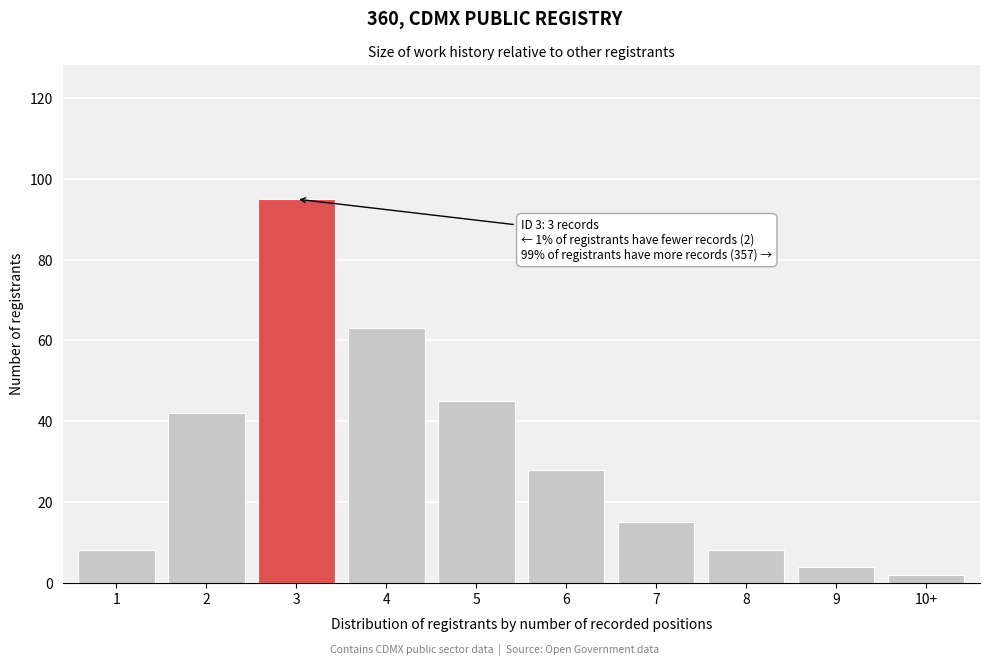

Reading right to left, what are all the values shown in this chart?

10+=2	9=4	8=8	7=15	6=28	5=45	4=63	3=95	2=42	1=8